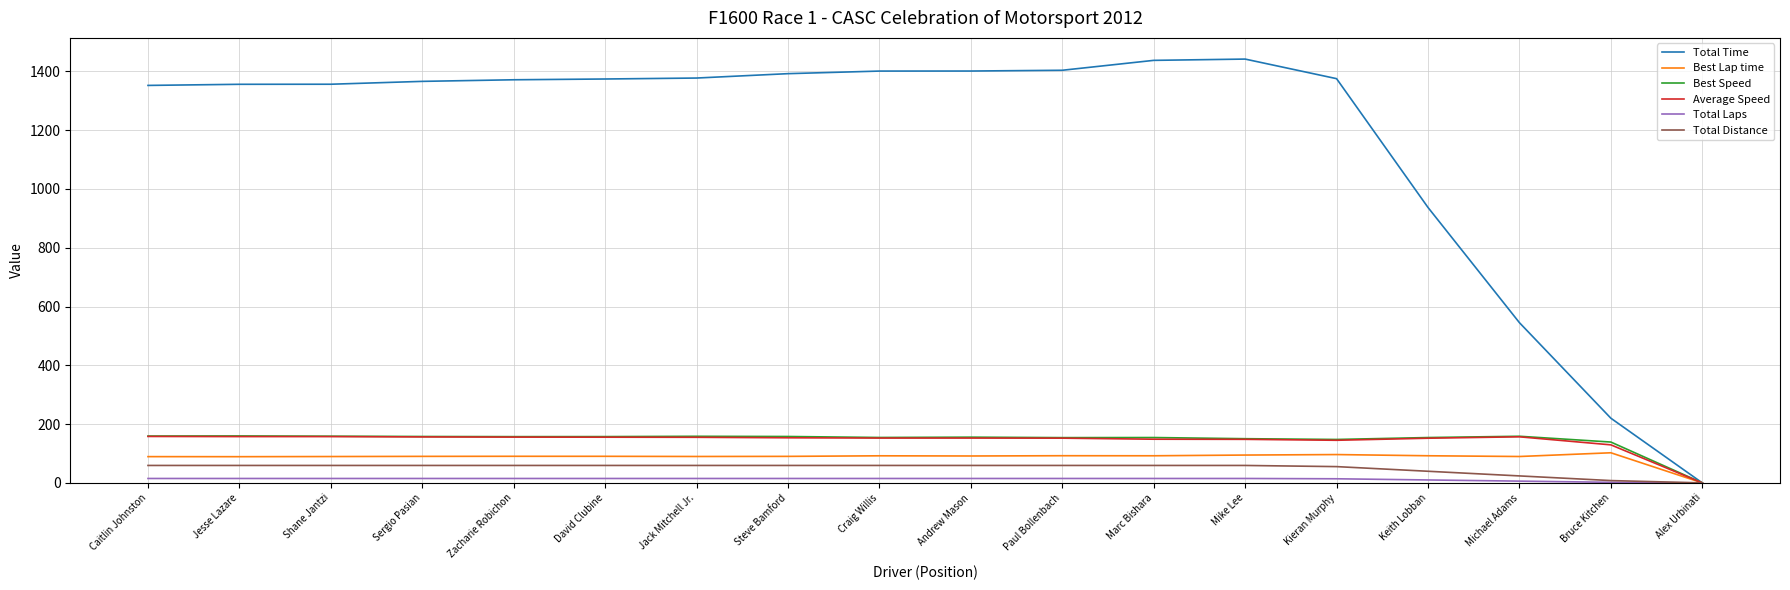

Where is Best Lap time nearest to the value 51?

Jesse Lazare